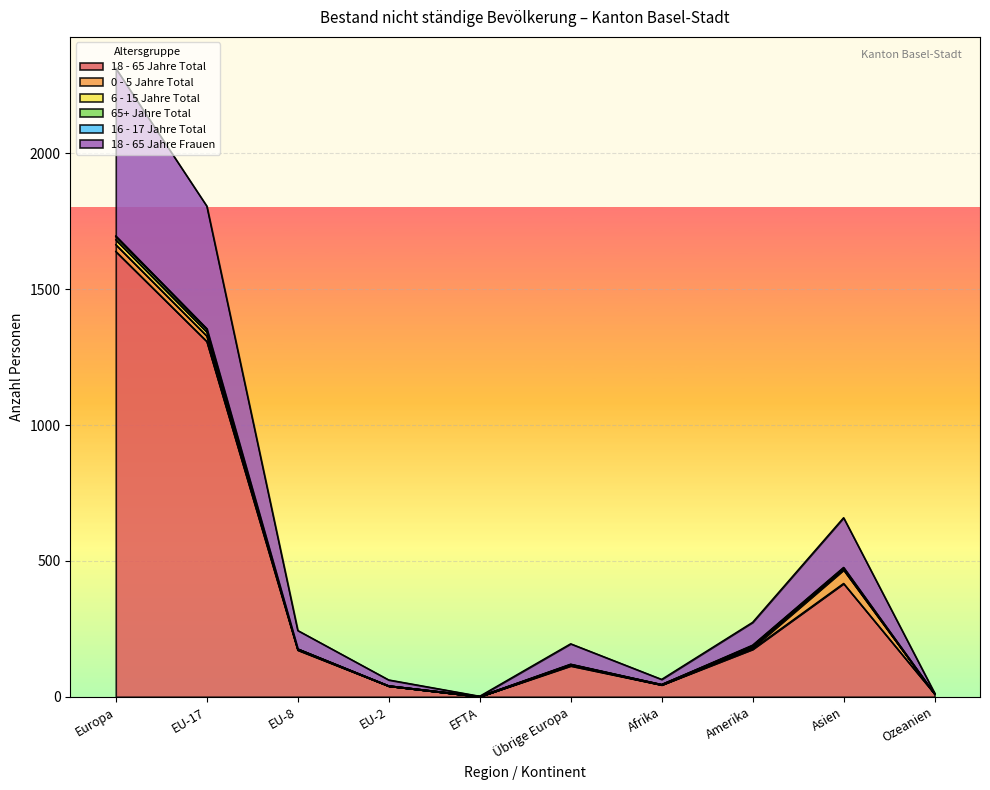

At which category is the sum across all series the highest?

Europa